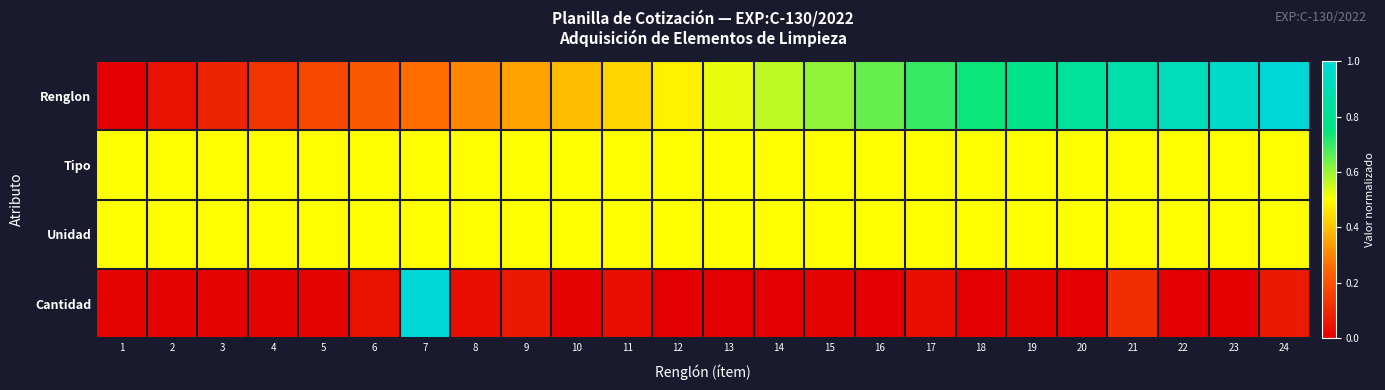

Which series changed the most between 11 and 16?

Renglon